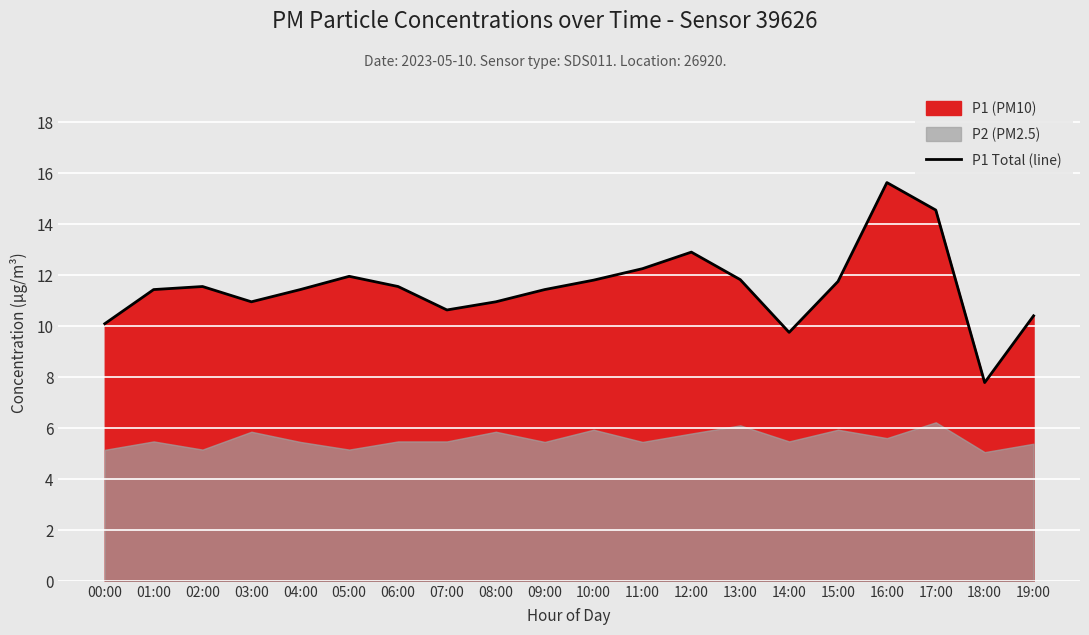

What is the average value?

11.5